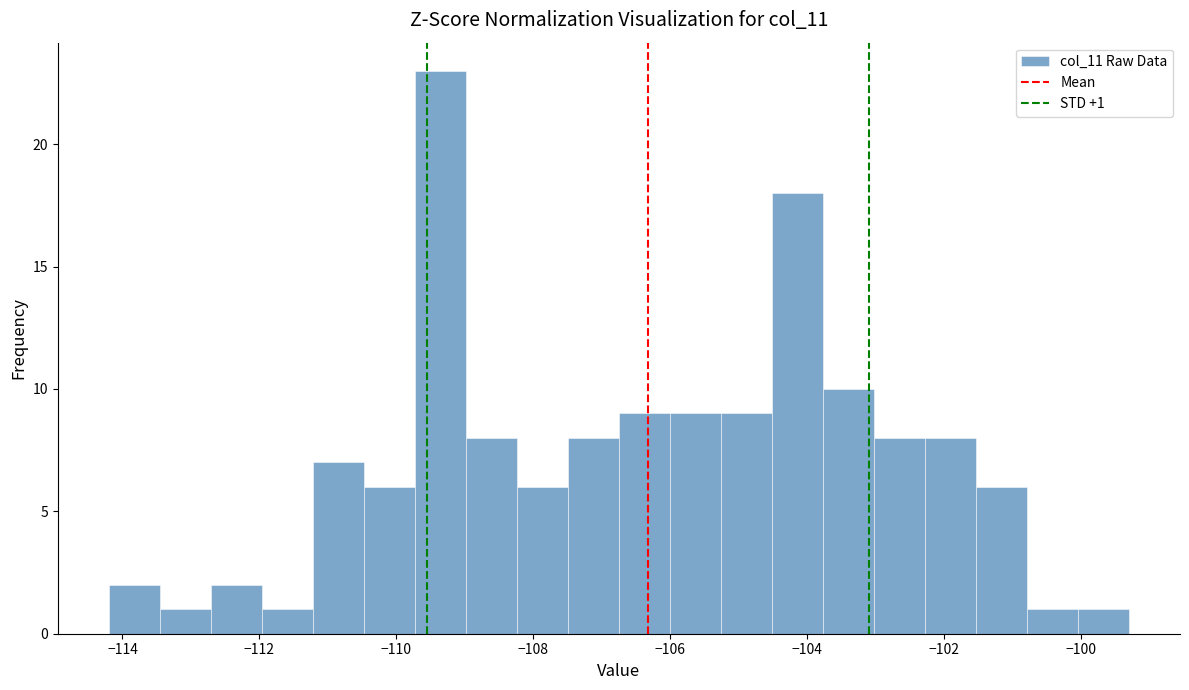

Around what value on the x-axis is the tallest bar? Give the approximate position of its centre, as read against the axis.

-109.4